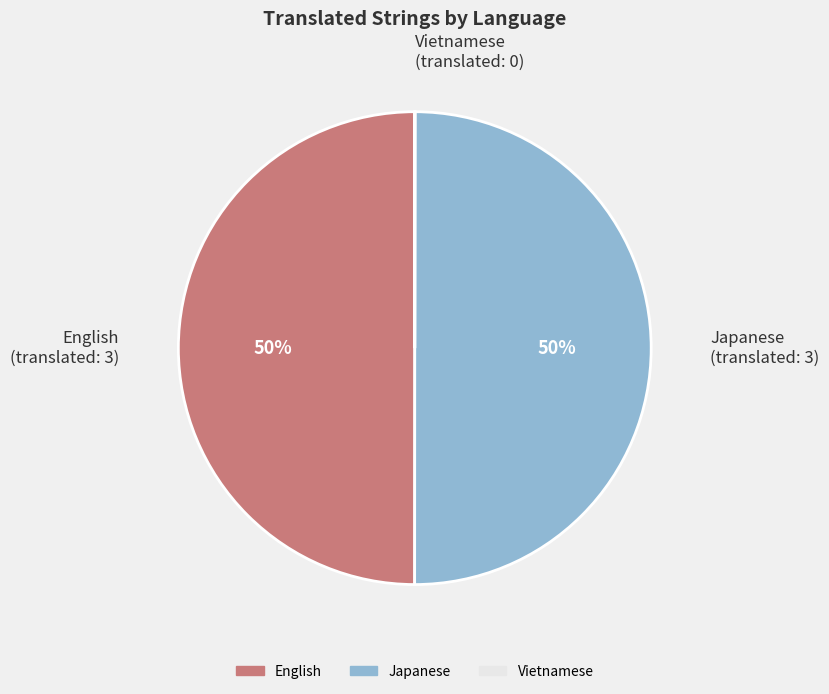

What is the ratio of the value at English to the value at Japanese?

1.0